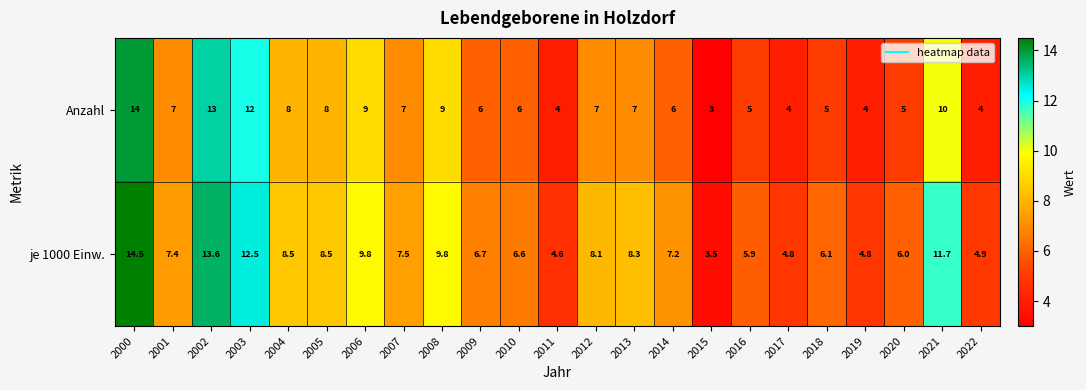

Which category has the lowest value in the je 1000 Einw. series?

2015